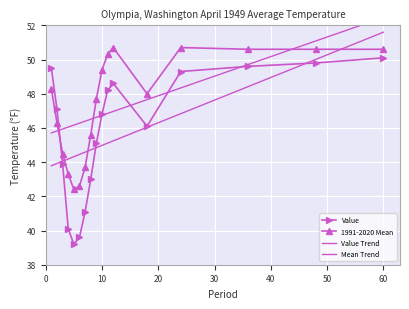

List the series in order of their peak value, highest first.

Mean Trend, Value Trend, 1991-2020 Mean, Value